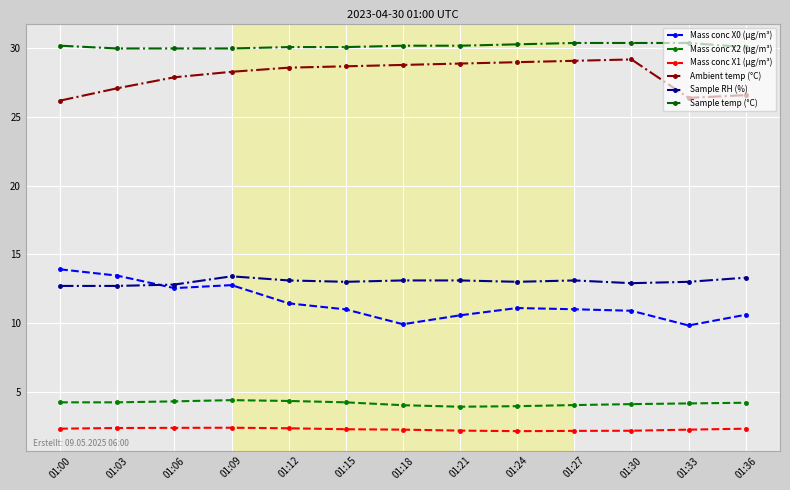

What is the value of the Sample RH (%) point at the 11th from the left?

12.9